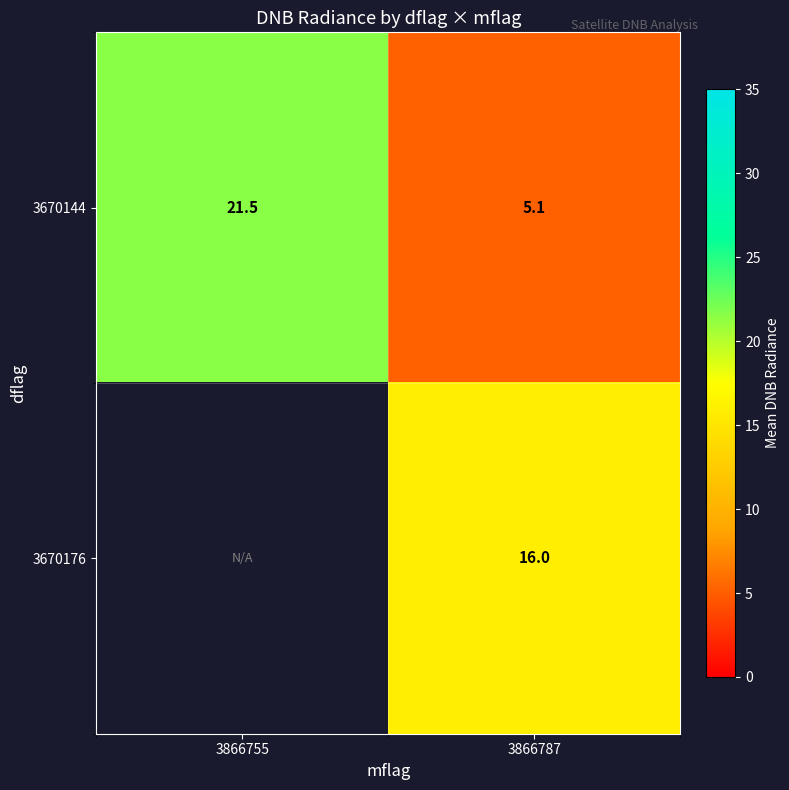

At how many categories does at least one series exceed 17?

1